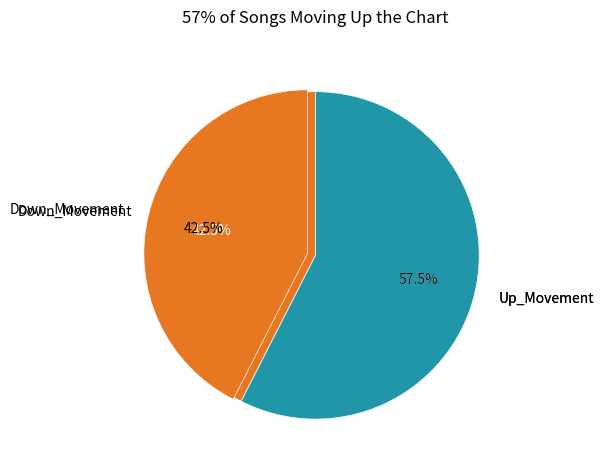

To the nearest percent, what is the difference between the up and down slice percentages?

34%